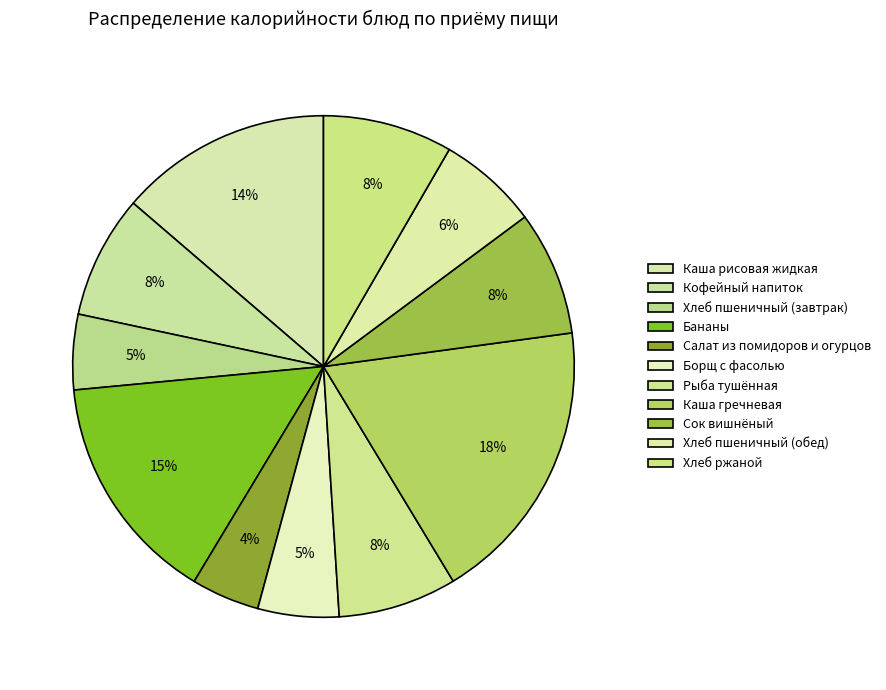

How many segments does this pie chart have?

11